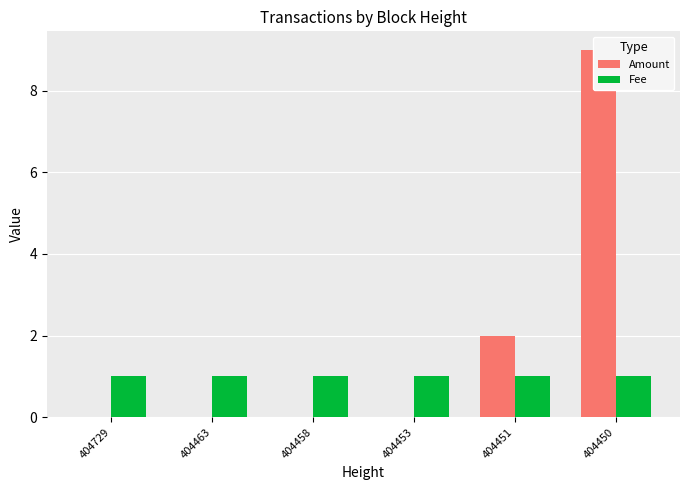

Where is Amount nearest to the value 4?

404451